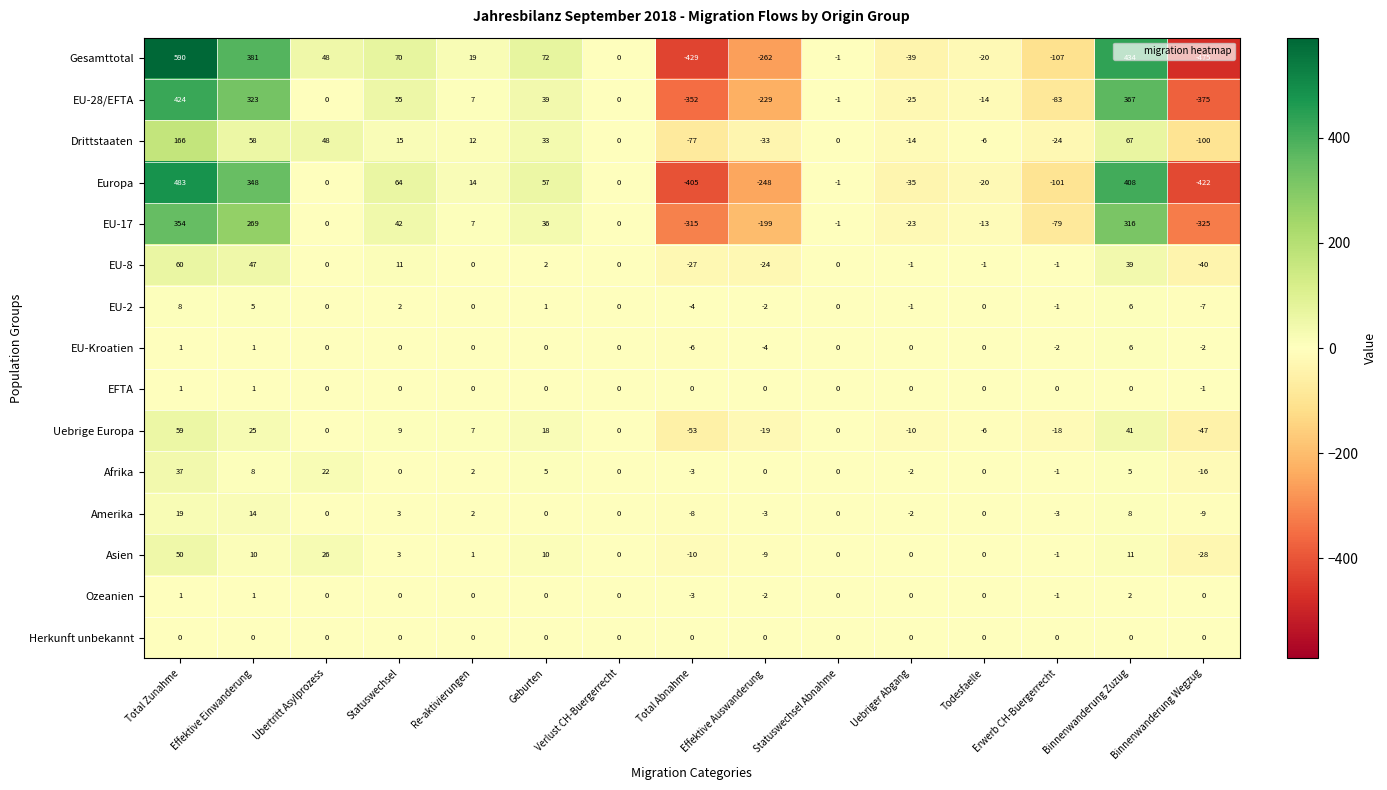

What is the difference between the second highest and second lowest values in the Afrika series?

25